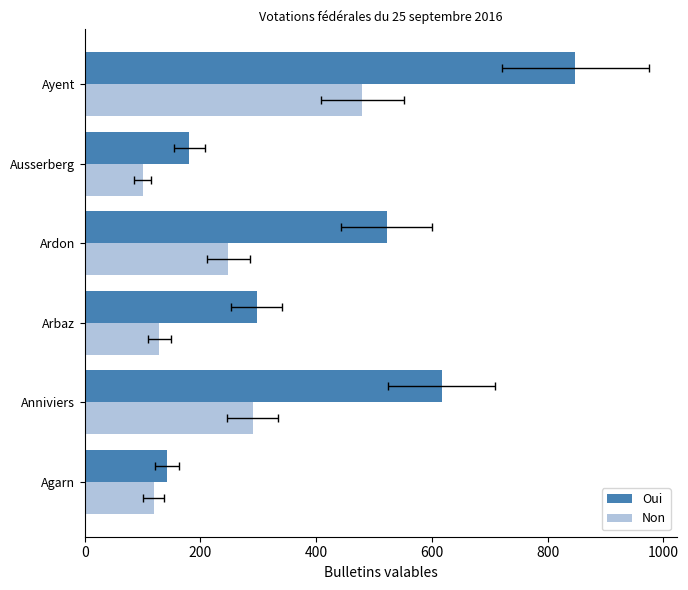

Is the value of Non at Agarn greater than the value of Oui at Arbaz?

No